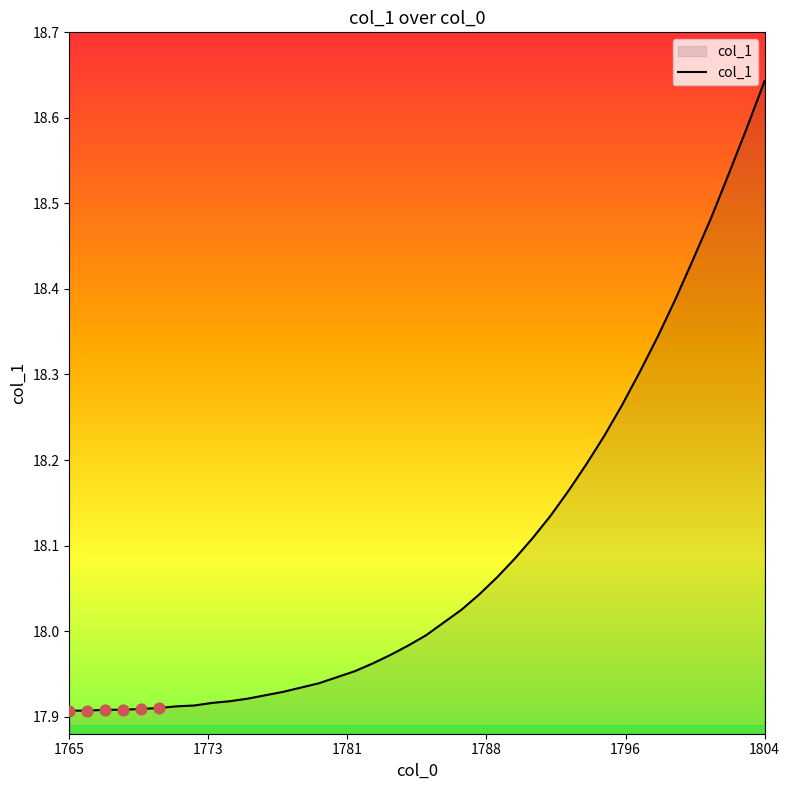

What is the difference between the maximum and minimum values?

0.7